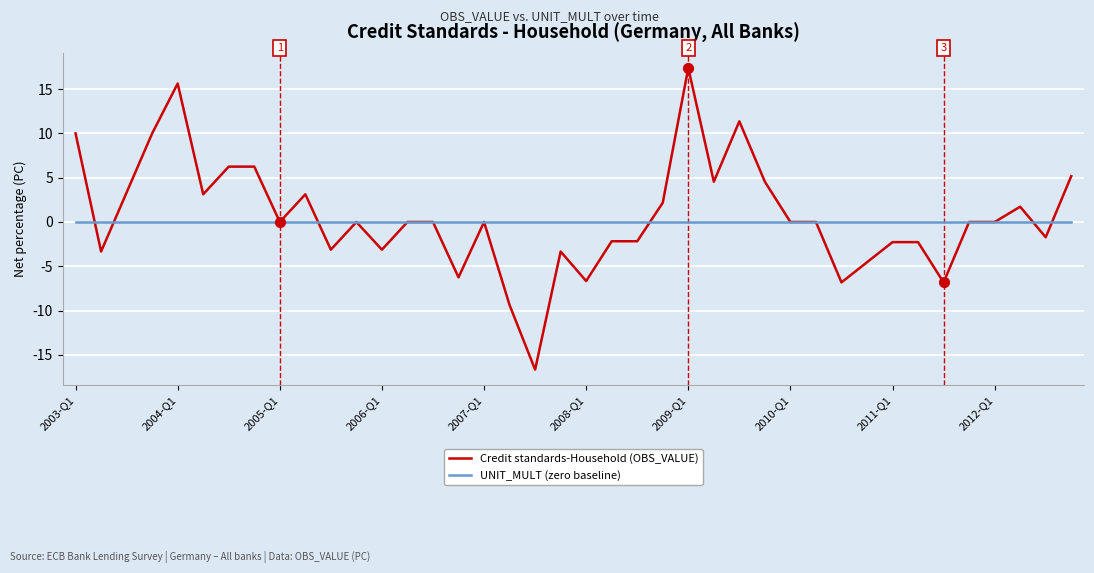

Which series has the largest range (max minus min)?

Credit standards-Household (OBS_VALUE)